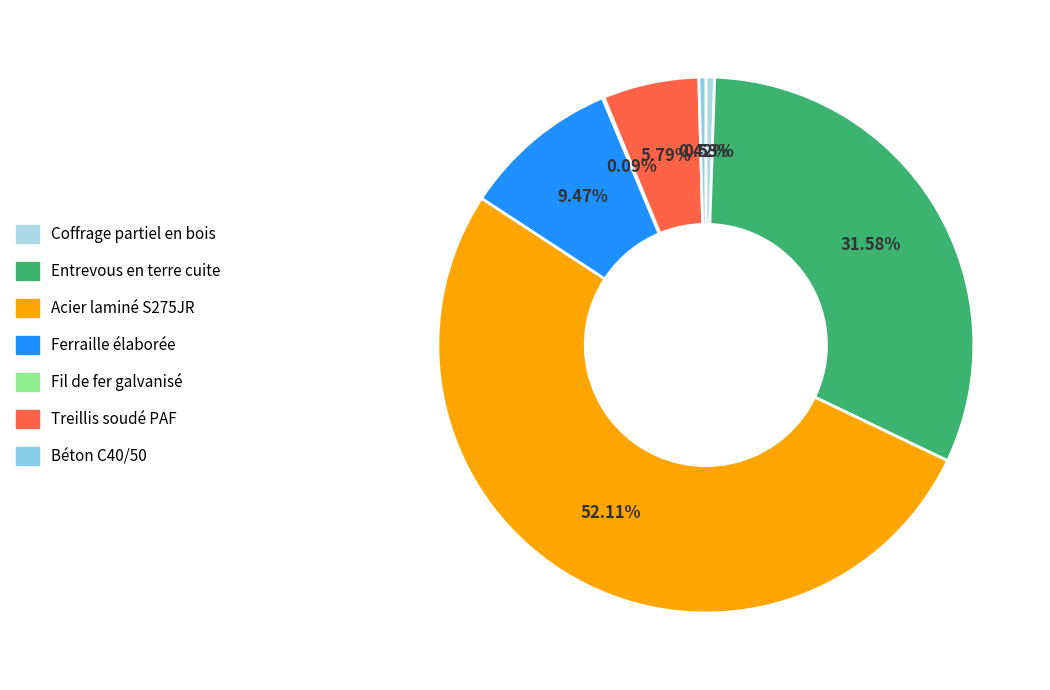

Is Acier laminé S275JR the majority of the pie?

Yes